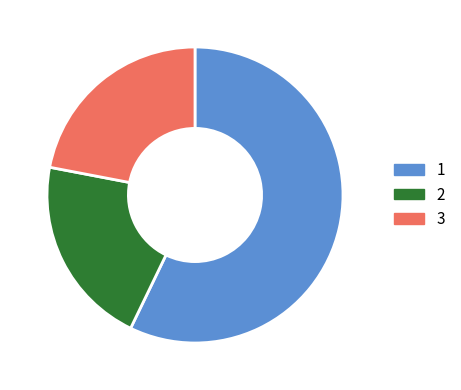

How many slices are in this pie chart?

3